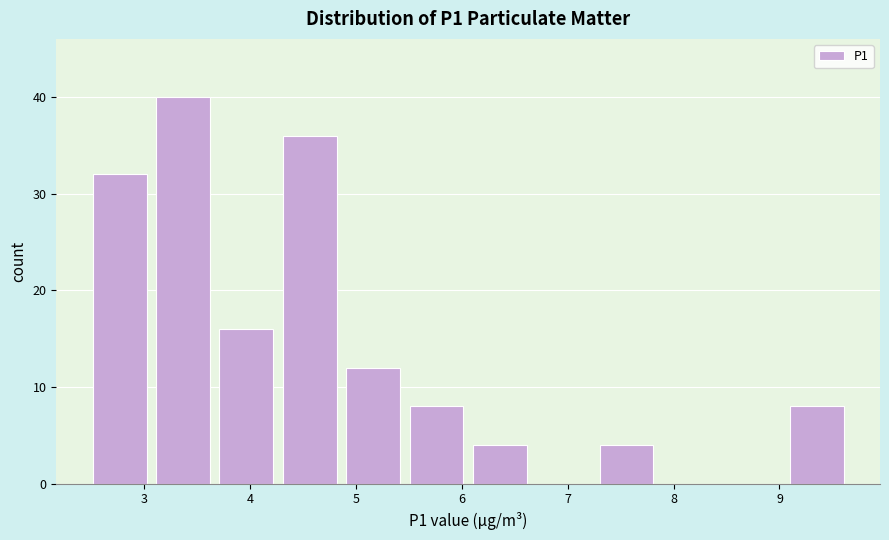

What is the height of the bar covering 3.1 to 3.7 on the x-axis? Neither the bar edges nor the heights are printed on the chart, so give them approximately, as read against the axes.

40